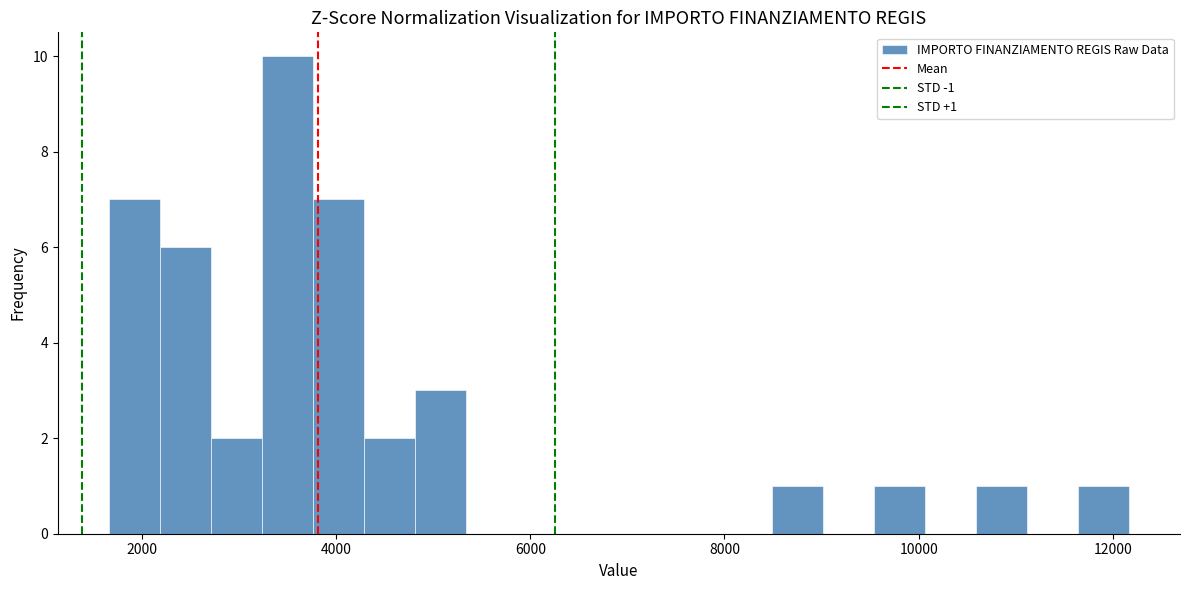

Around what value on the x-axis is the tallest bar? Give the approximate position of its centre, as read against the axis.

3400